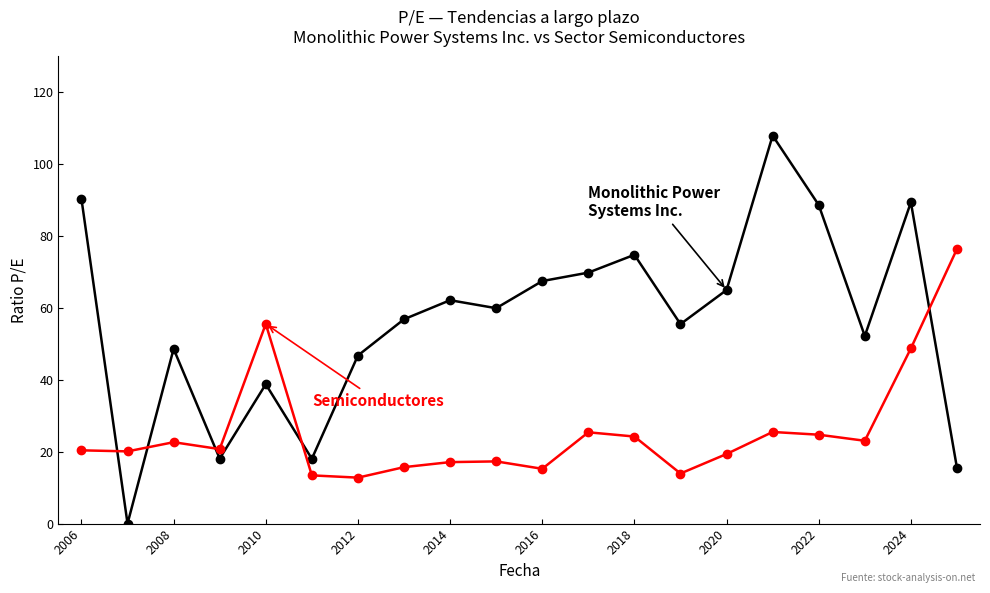

What is the maximum value shown in the chart?

108.0